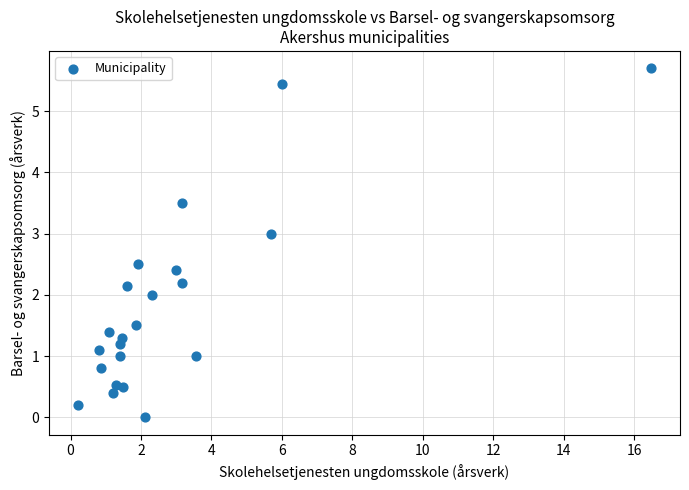

What is the range of Y values (max minus min)?

5.7